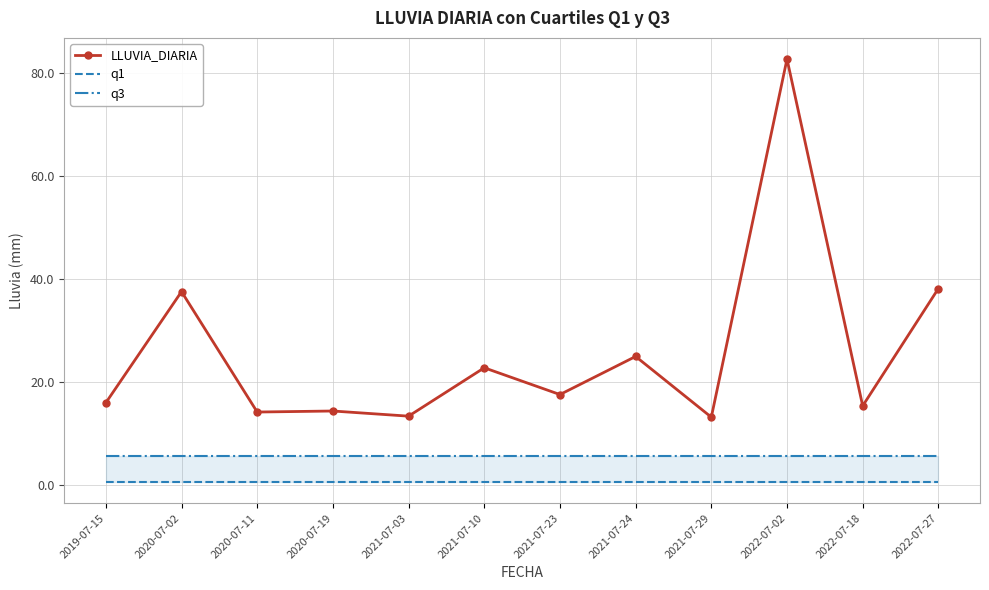

Reading left to right, extract all data points from this chart.

LLUVIA_DIARIA: 16.0	37.6	14.2	14.4	13.4	22.8	17.6	25.0	13.2	82.8	15.4	38.2
q1: 0.6	0.6	0.6	0.6	0.6	0.6	0.6	0.6	0.6	0.6	0.6	0.6
q3: 5.6	5.6	5.6	5.6	5.6	5.6	5.6	5.6	5.6	5.6	5.6	5.6